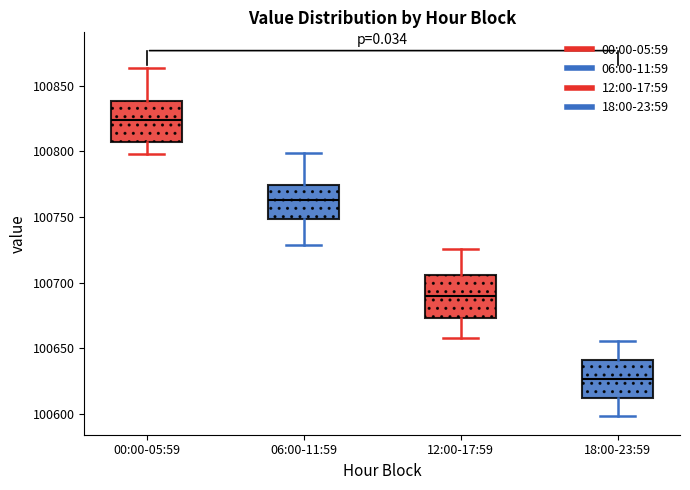

Reading left to right, transcribe this box plot: for each box, give where its median line is, the range the box spans, and where its two whiskers end, as read against the y-axis. The values are not printed on the chart, so give them approximately, as read against the axis.

00:00-05:59: median 100825, box 100805 to 100840, whiskers 100800 to 100865
06:00-11:59: median 100765, box 100750 to 100775, whiskers 100730 to 100800
12:00-17:59: median 100690, box 100675 to 100705, whiskers 100660 to 100725
18:00-23:59: median 100625, box 100615 to 100640, whiskers 100600 to 100655